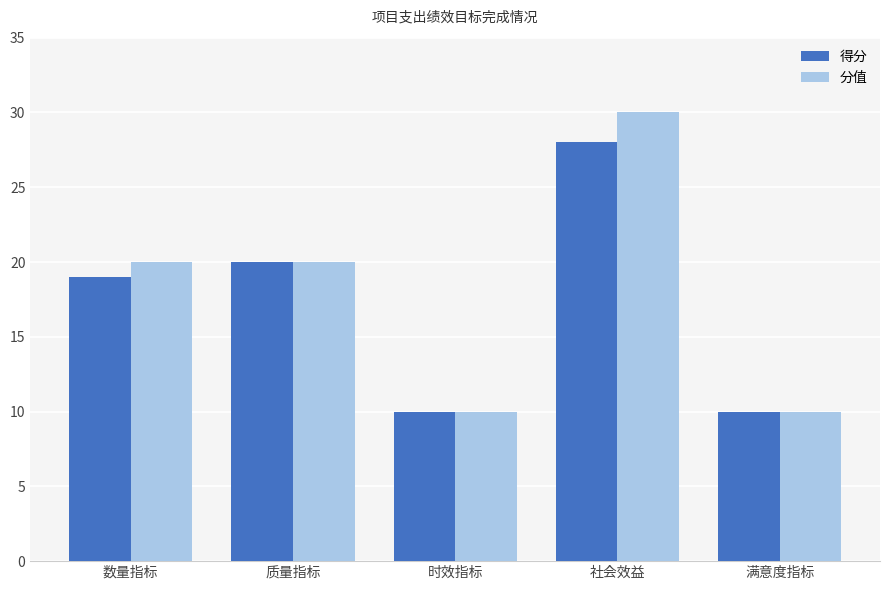

At which category is the sum across all series the highest?

社会效益